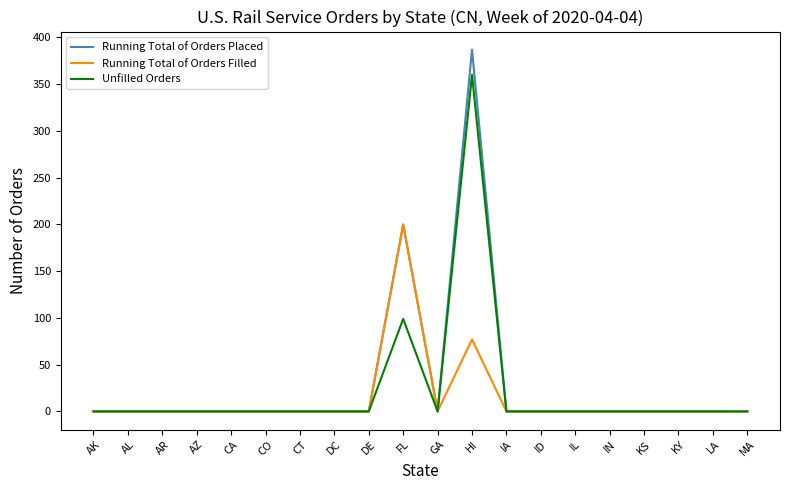

Does the chart display data point markers on the line(s)?

No